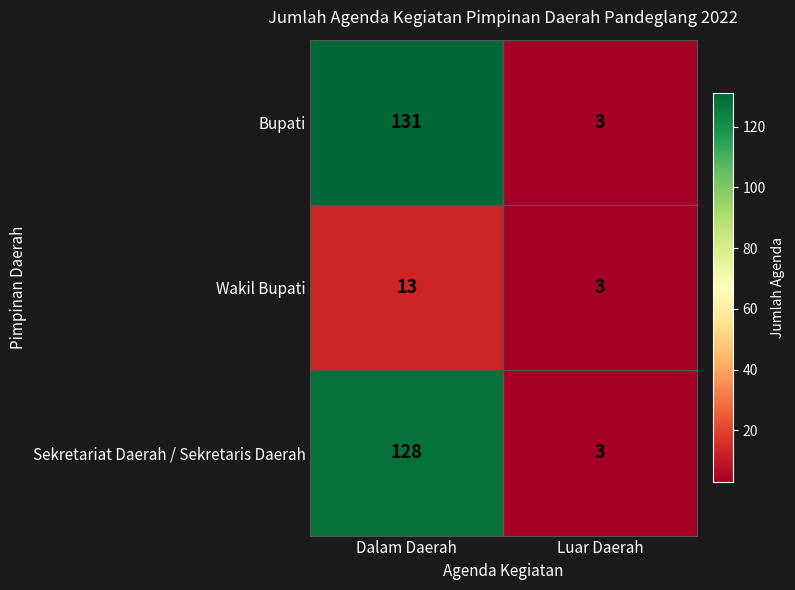

Which series changed the most between Dalam Daerah and Luar Daerah?

Bupati